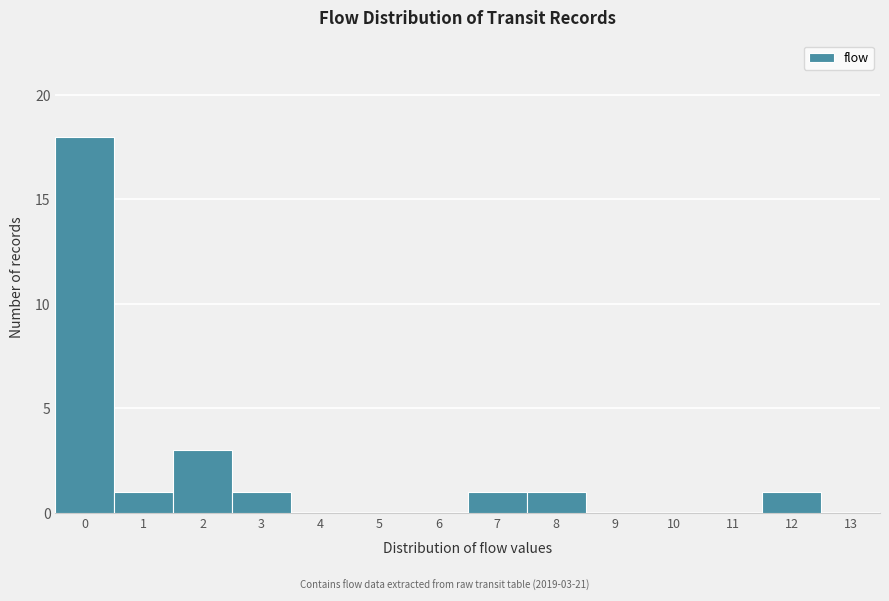

Reading left to right, list all the values displayed in this chart.

0=18	1=1	2=3	3=1	4=0	5=0	6=0	7=1	8=1	9=0	10=0	11=0	12=1	13=0